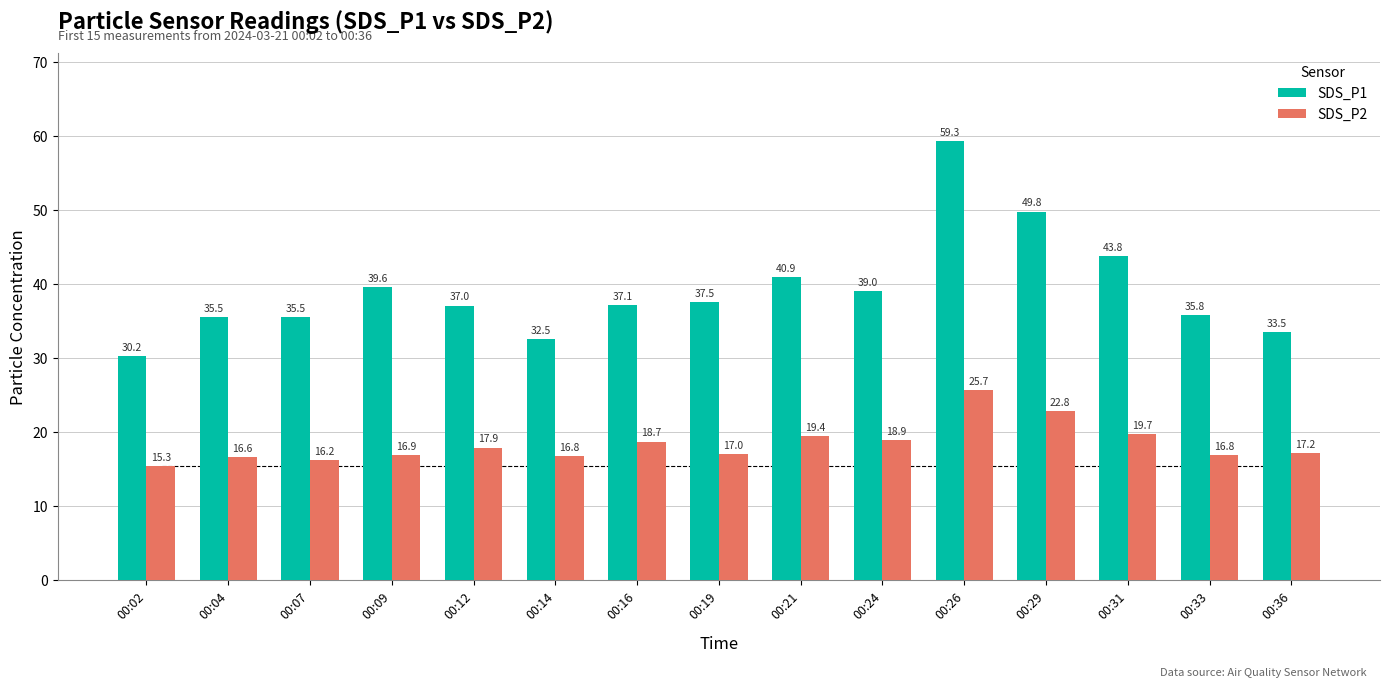

What is the difference between the second highest and minimum values in the SDS_P2 series?

7.5